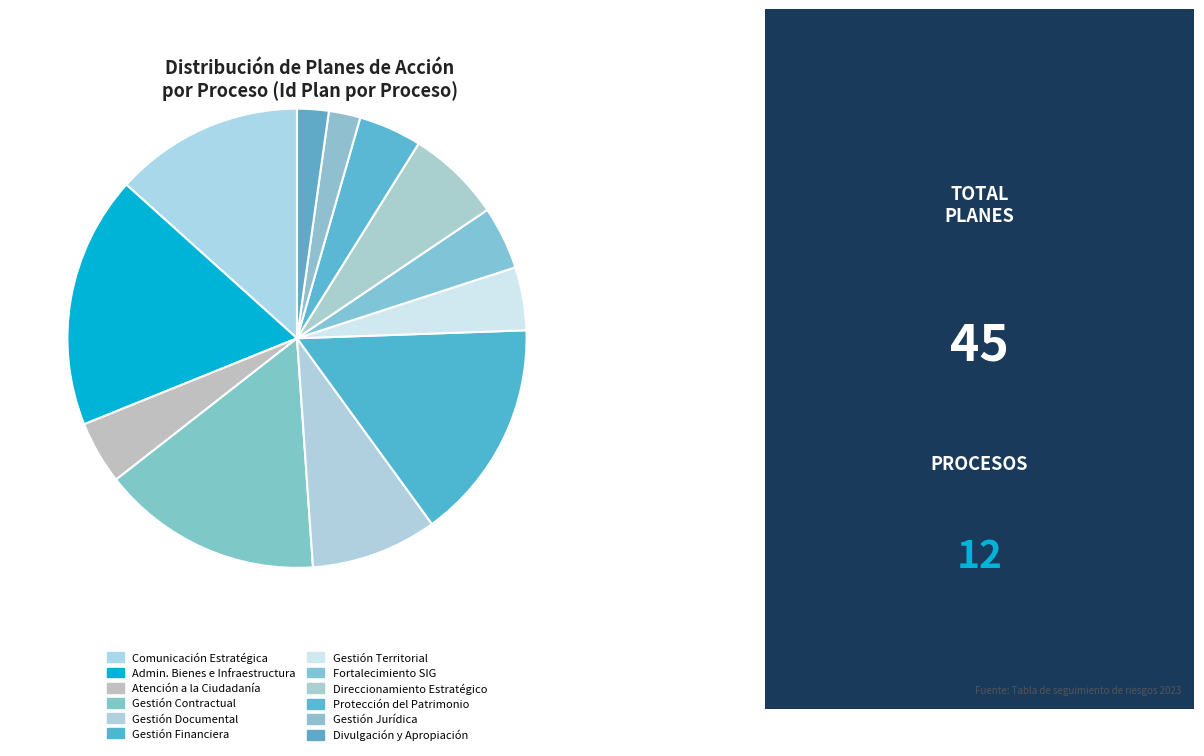

Is there a majority slice in this chart?

No